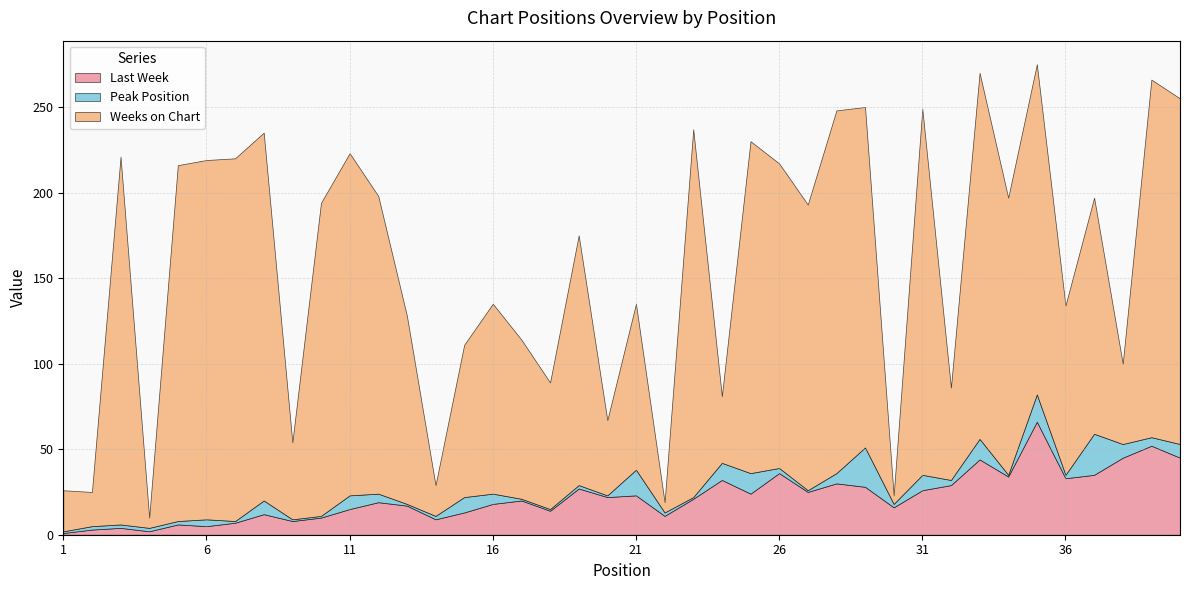

True or false: Weeks on Chart and Peak Position intersect in this chart.

False